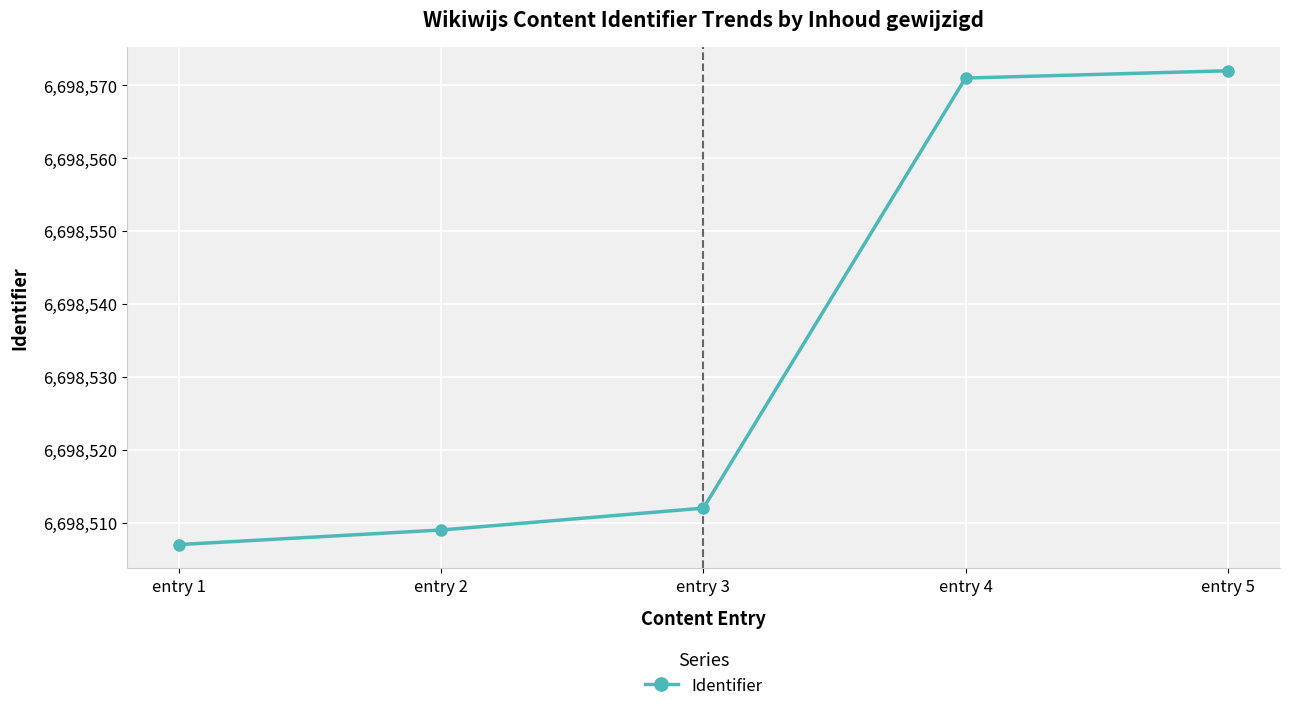

What is the difference between the maximum and minimum values?

65